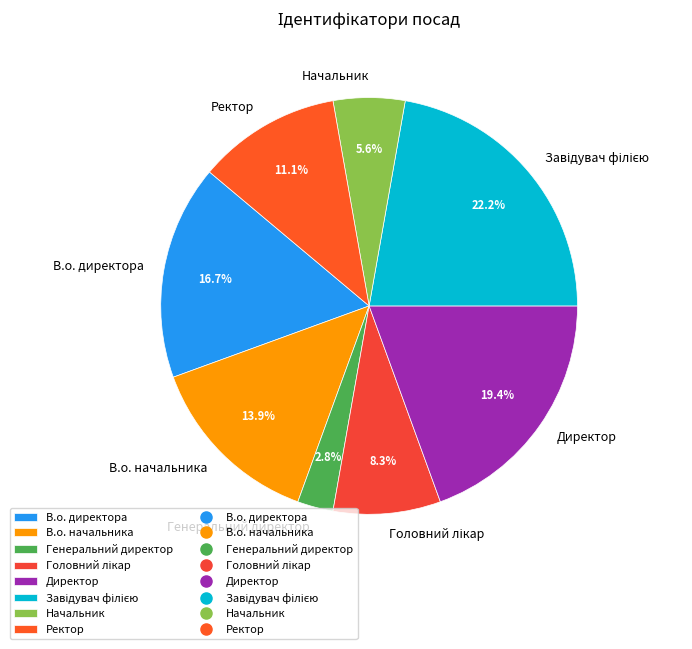

The В.о. начальника slice represents 1% of the pie. True or false?

False